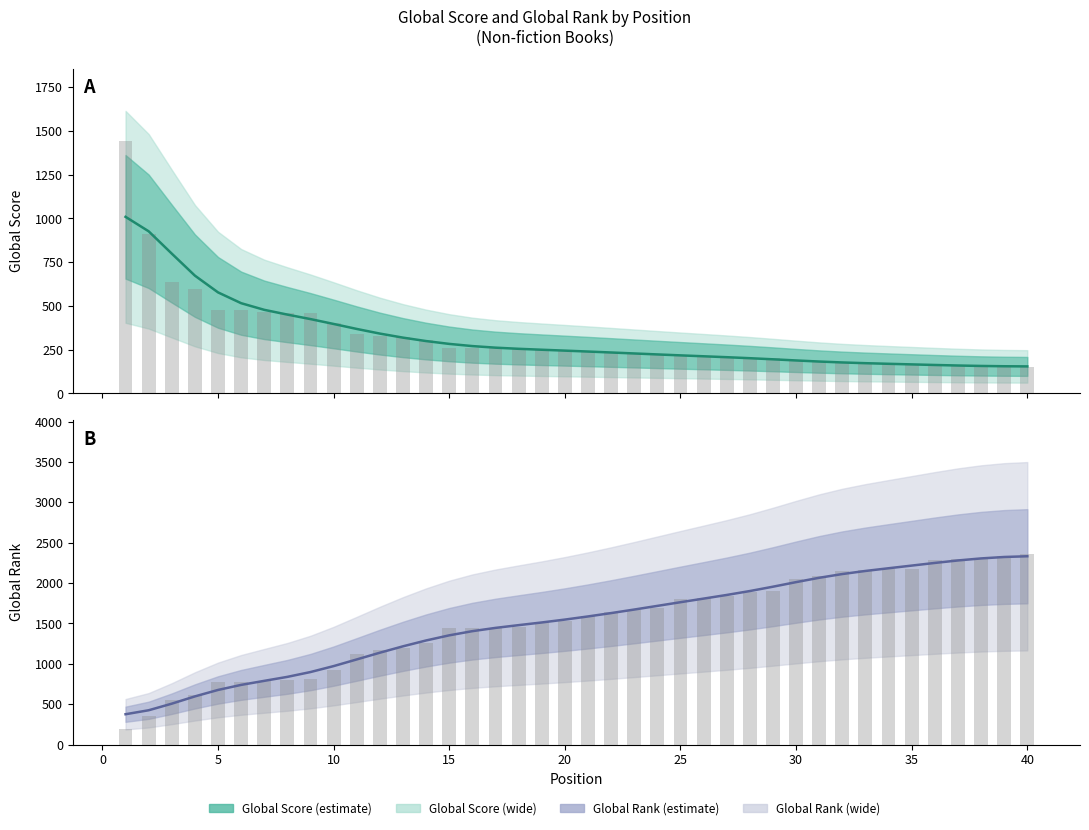

Does the chart contain stacked bars?

No